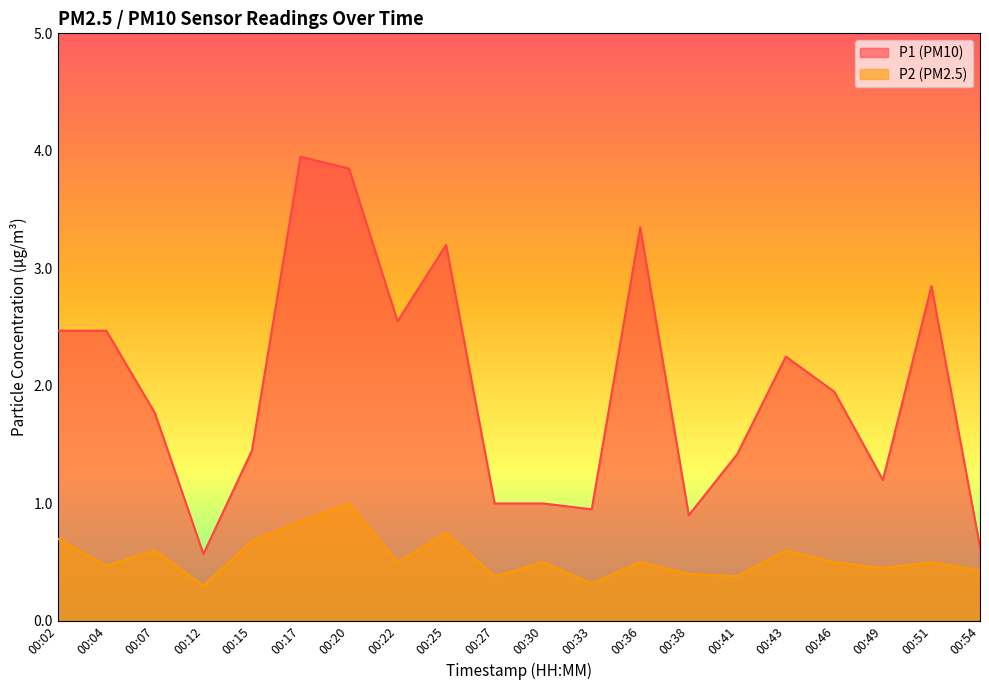

List the labels in order of P1 value, largest first.

00:17, 00:20, 00:36, 00:25, 00:51, 00:22, 00:02, 00:04, 00:43, 00:46, 00:07, 00:15, 00:41, 00:49, 00:27, 00:30, 00:33, 00:38, 00:54, 00:12